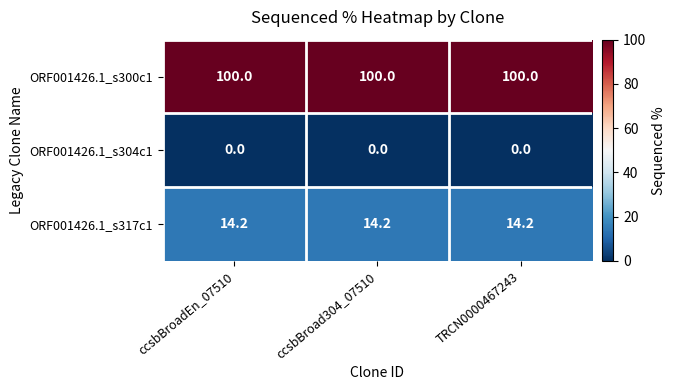

What is the spread (max minus min) of values at ccsbBroadEn_07510?

100.0